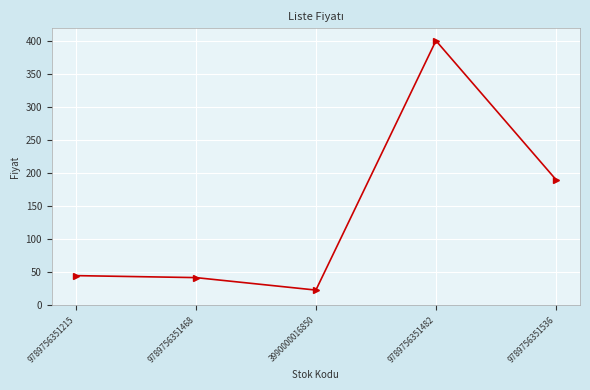

What is the label of the 2nd point from the left?

9789756351468